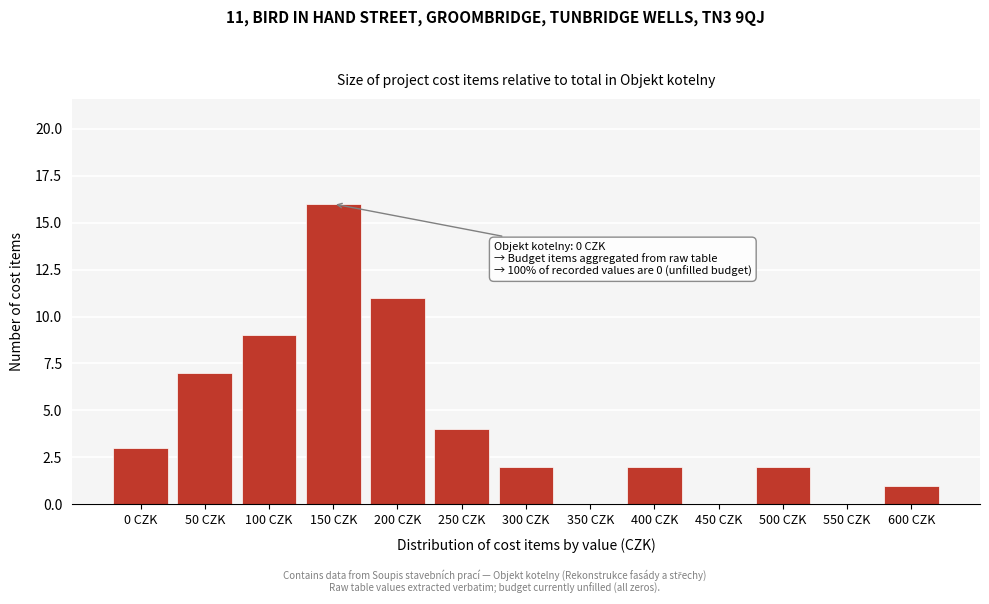

Reading left to right, transcribe all the data shown in this chart.

0 CZK=3	50 CZK=7	100 CZK=9	150 CZK=16	200 CZK=11	250 CZK=4	300 CZK=2	350 CZK=0	400 CZK=2	450 CZK=0	500 CZK=2	550 CZK=0	600 CZK=1